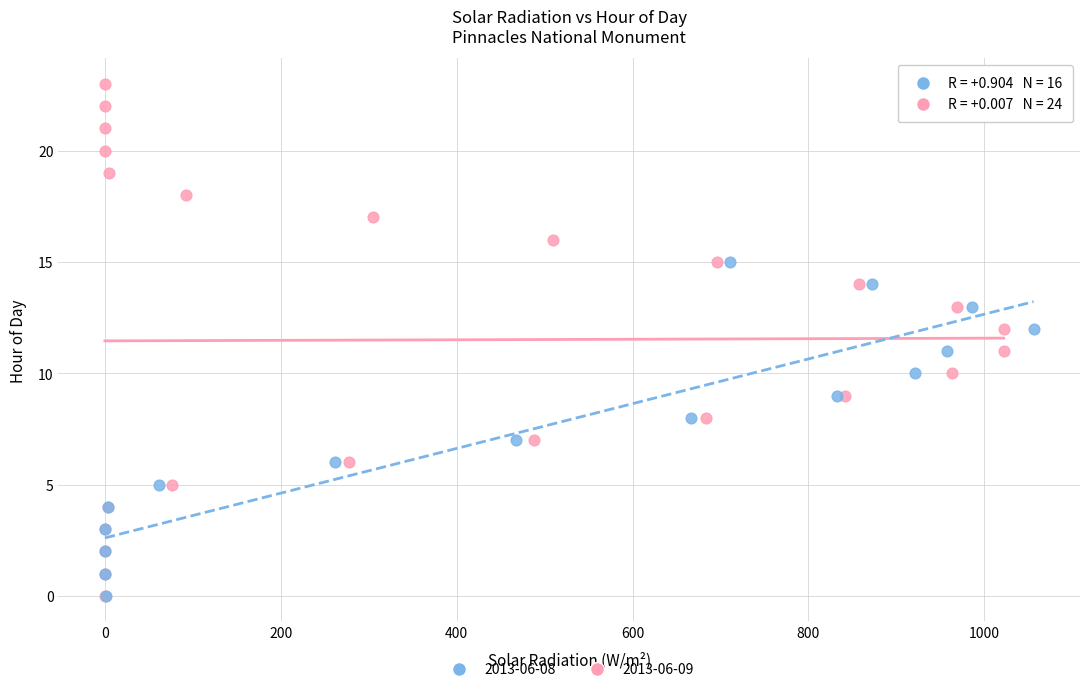

Which series has the largest Y range (max minus min)?

2013-06-08